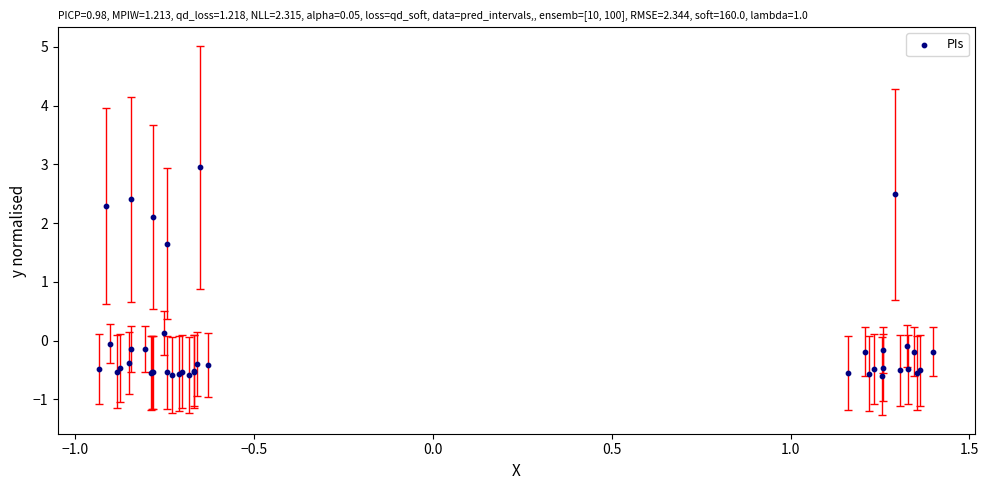

What Y value in the scatter plot is closest to 1?

1.6